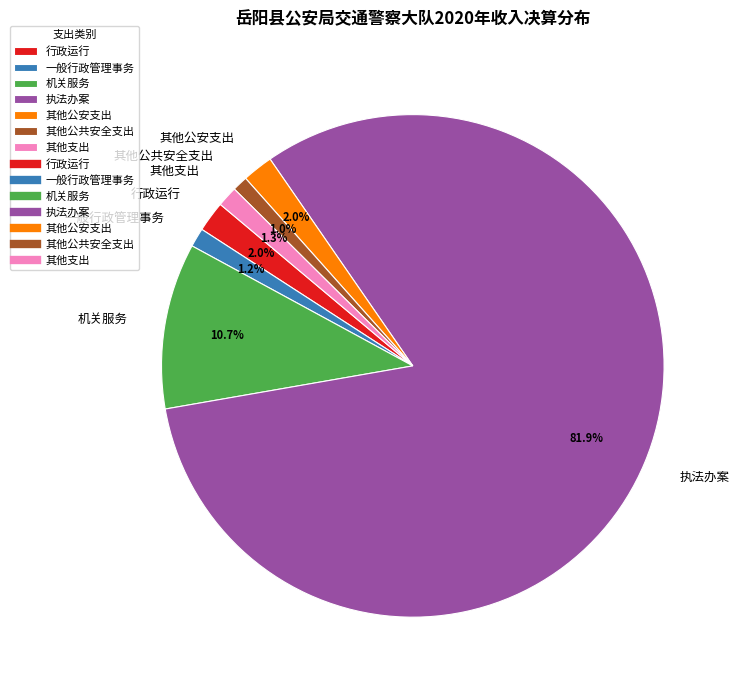

What portion of the pie excludes 一般行政管理事务?

98.8%